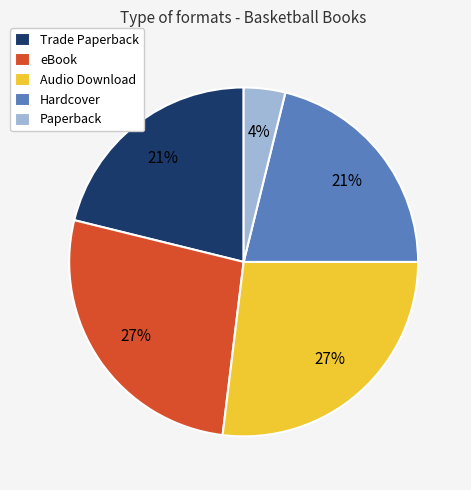

Does Paperback represent more than half of the total?

No